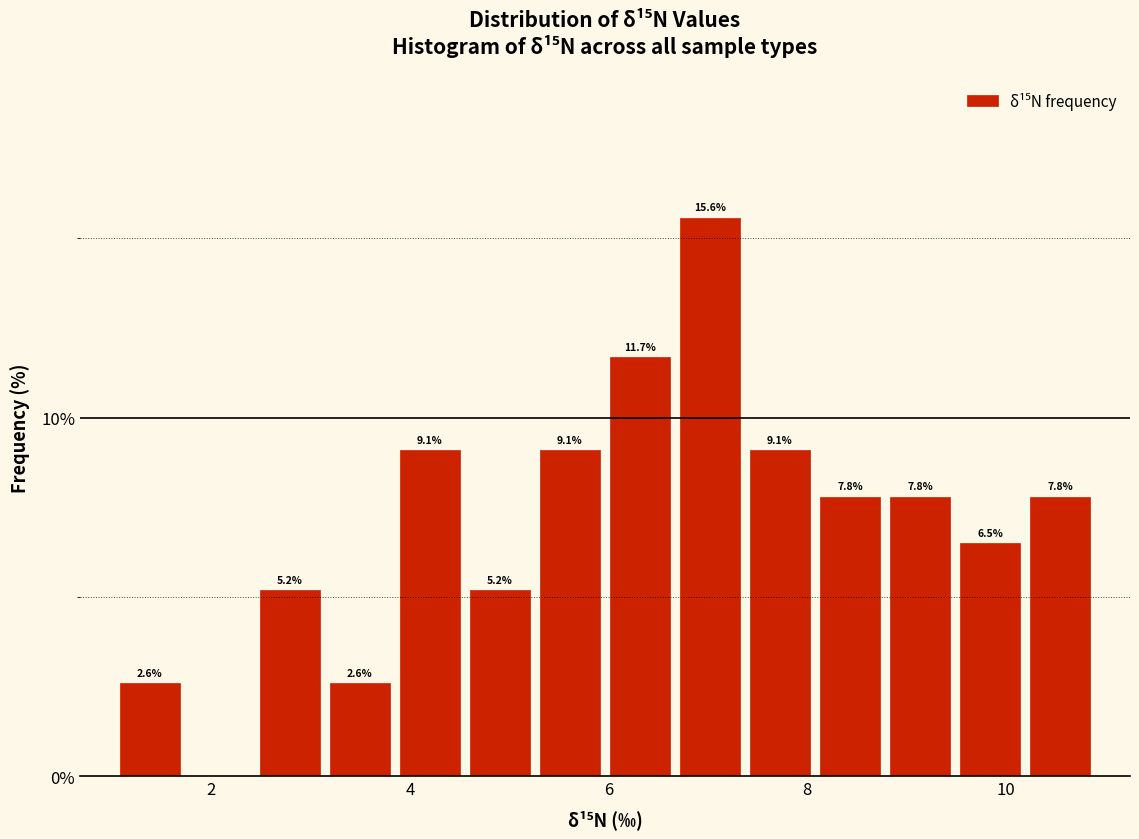

Read against the x-axis, roughly where is the centre of the tallest bar?

7.0